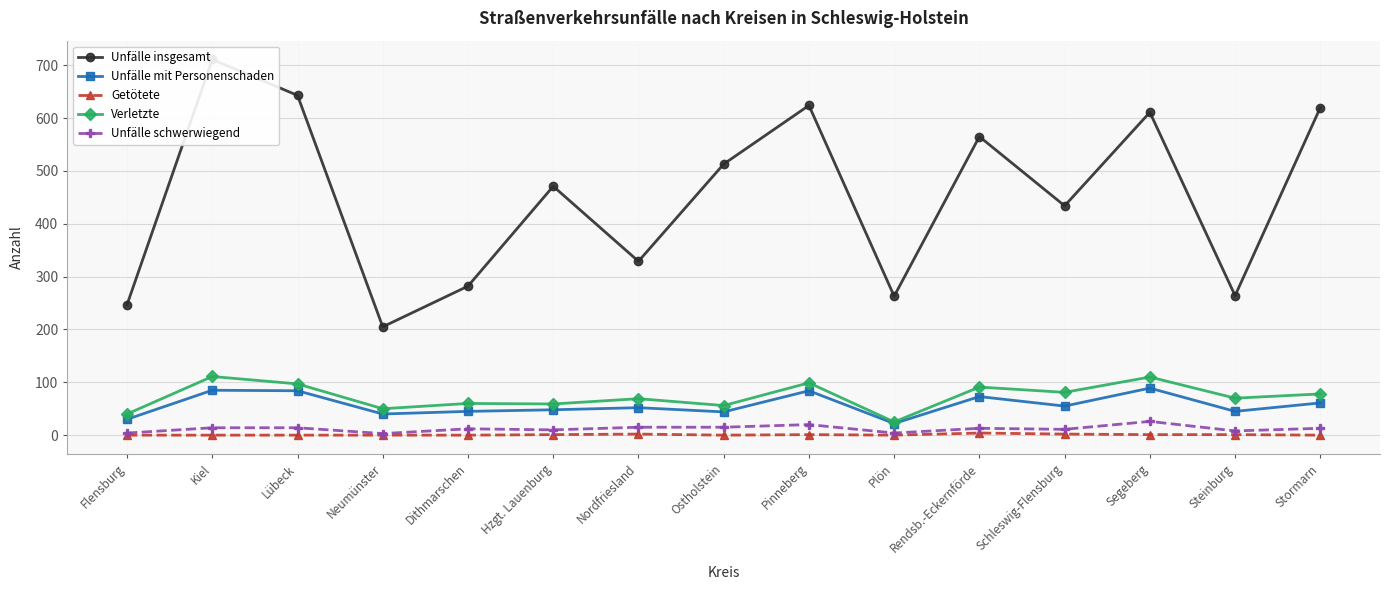

What position from the right is Neumünster?

12